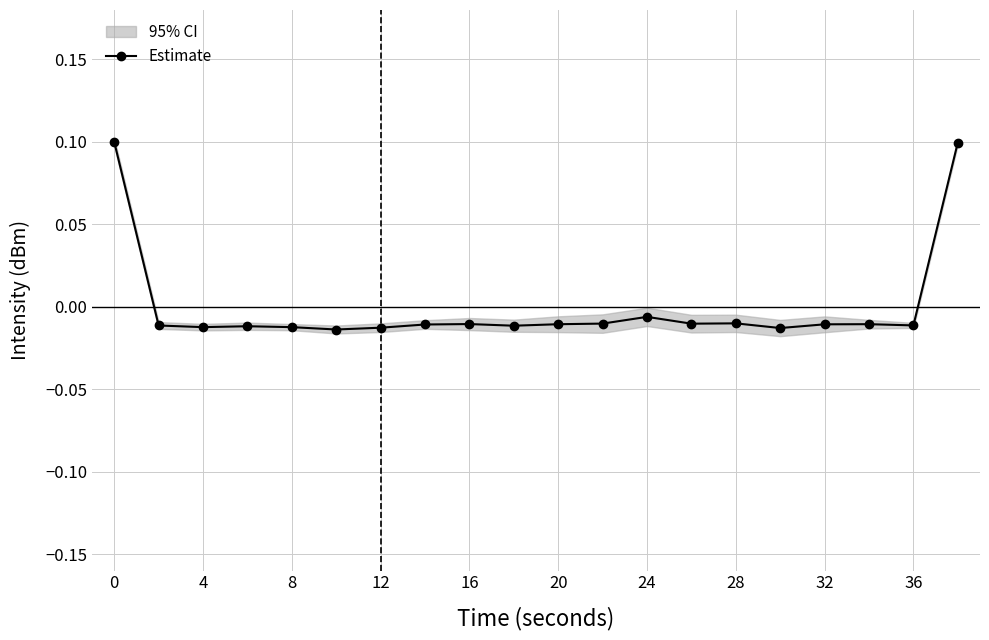

How many categories are shown in the chart?

20